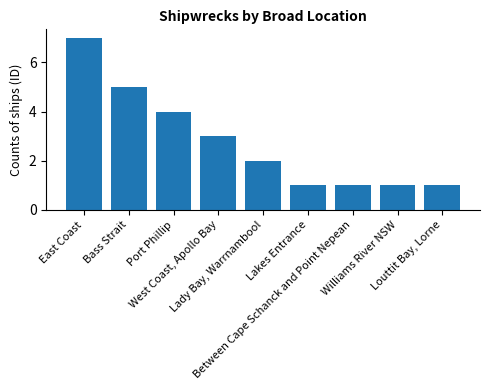

What is the label of the 1st bar from the left?

East Coast